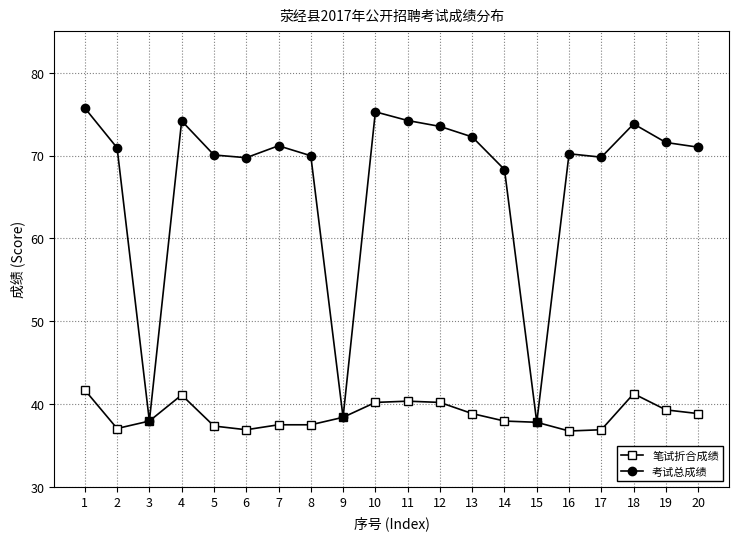

What is the approximate value of 笔试折合成绩 at 12?

40.2